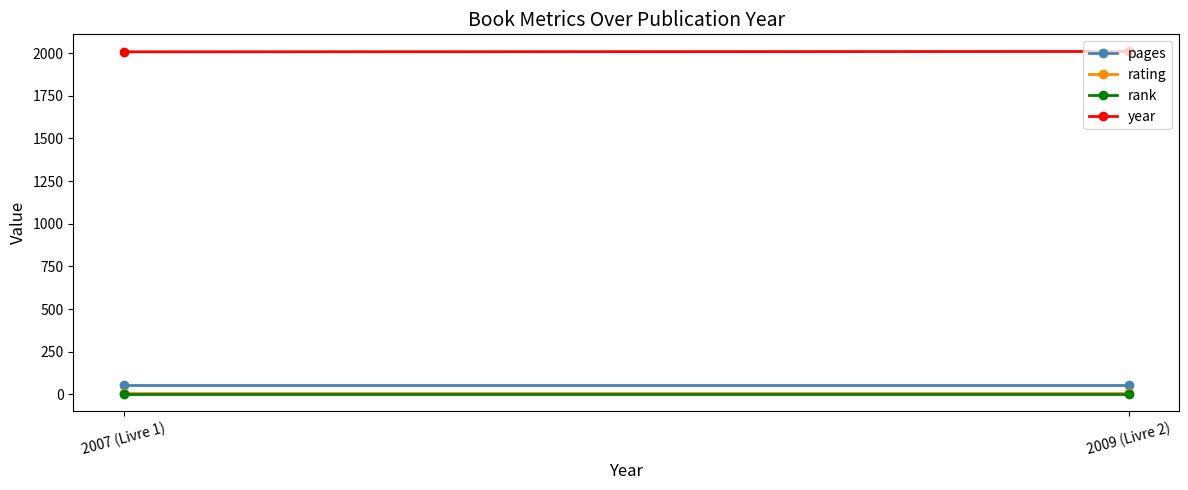

How many lines are shown in the chart?

4